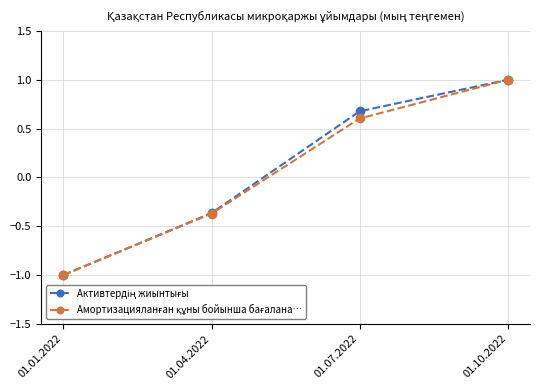

What is the label of the 1st point from the right?

01.10.2022